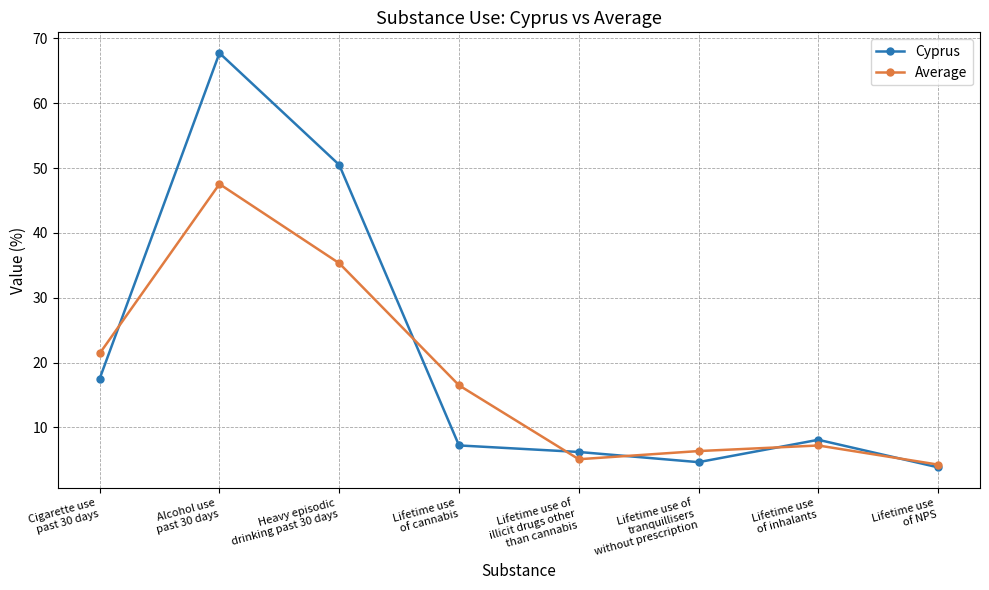

Rank the series by their average value, from highest to lowest.

Cyprus, Average